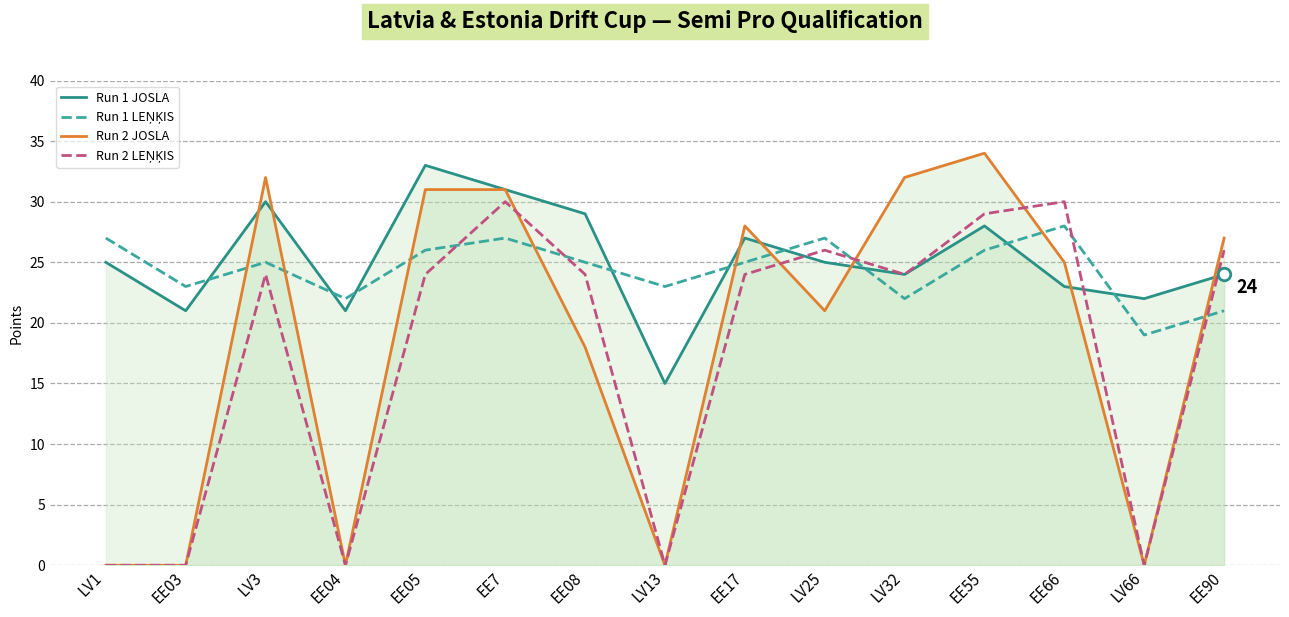

Reading left to right, transcribe all the data shown in this chart.

Run 1 JOSLA: LV1=25	EE03=21	LV3=30	EE04=21	EE05=33	EE7=31	EE08=29	LV13=15	EE17=27	LV25=25	LV32=24	EE55=28	EE66=23	LV66=22	EE90=24
Run 1 LEŅĶIS: LV1=27	EE03=23	LV3=25	EE04=22	EE05=26	EE7=27	EE08=25	LV13=23	EE17=25	LV25=27	LV32=22	EE55=26	EE66=28	LV66=19	EE90=21
Run 2 JOSLA: LV1=0	EE03=0	LV3=32	EE04=0	EE05=31	EE7=31	EE08=18	LV13=0	EE17=28	LV25=21	LV32=32	EE55=34	EE66=25	LV66=0	EE90=27
Run 2 LEŅĶIS: LV1=0	EE03=0	LV3=24	EE04=0	EE05=24	EE7=30	EE08=24	LV13=0	EE17=24	LV25=26	LV32=24	EE55=29	EE66=30	LV66=0	EE90=26